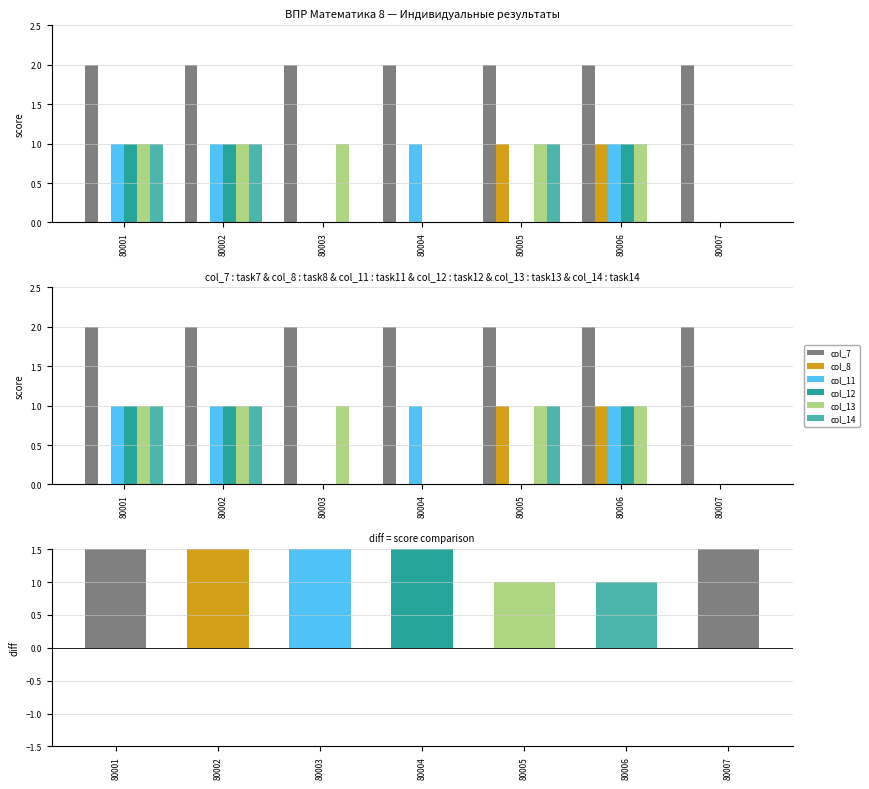

Reading left to right, list all the values displayed in this chart.

col_7: 80001=2	80002=2	80003=2	80004=2	80005=2	80006=2	80007=2
col_8: 80001=0	80002=0	80003=0	80004=0	80005=1	80006=1	80007=0
col_11: 80001=1	80002=1	80003=0	80004=1	80005=0	80006=1	80007=0
col_12: 80001=1	80002=1	80003=0	80004=0	80005=0	80006=1	80007=0
col_13: 80001=1	80002=1	80003=1	80004=0	80005=1	80006=1	80007=0
col_14: 80001=1	80002=1	80003=0	80004=0	80005=1	80006=0	80007=0